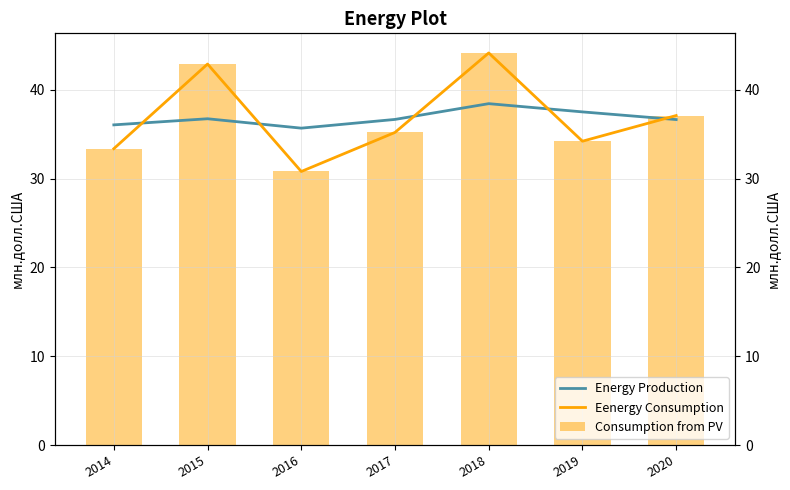

What are all the series names shown in the legend?

Energy Production, Eenergy Consumption, Consumption from PV